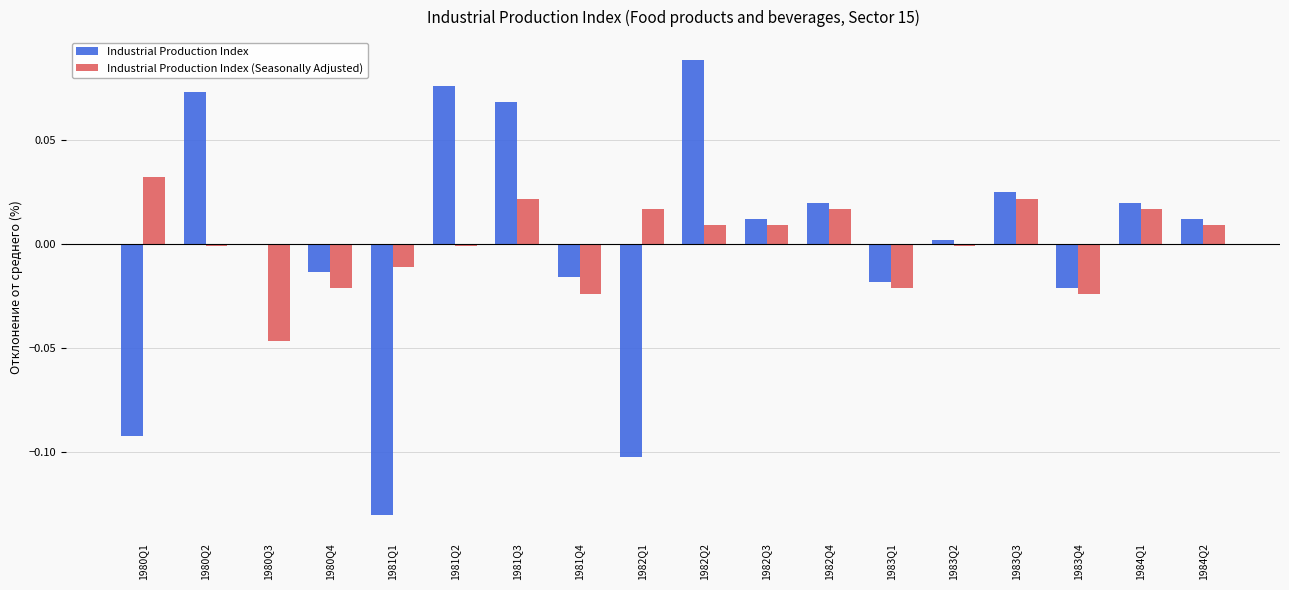

Between 1981Q2 and 1983Q2, which series saw the biggest shift?

Industrial Production Index